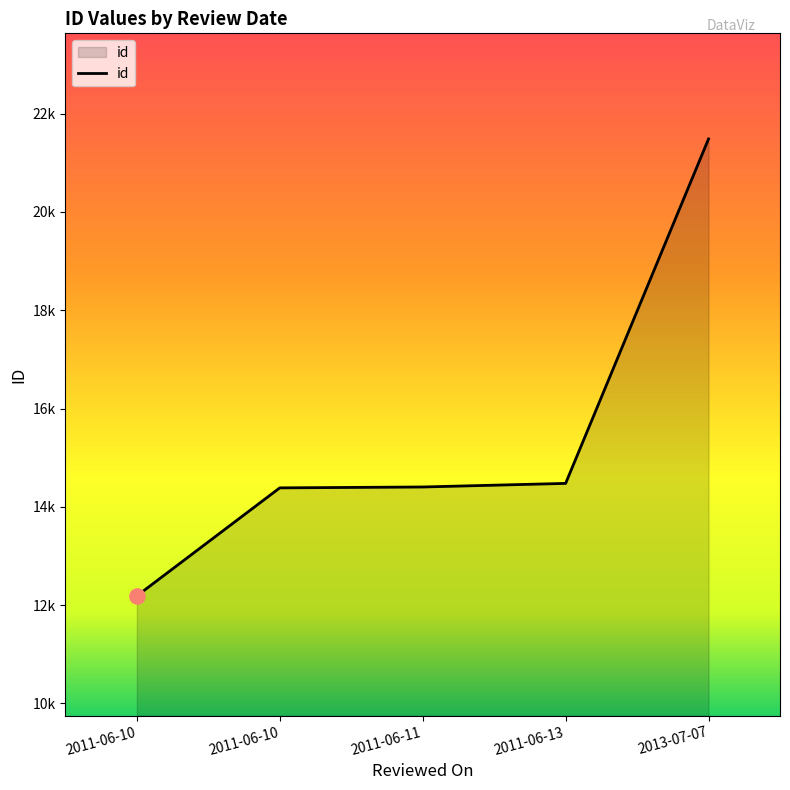

Approximately how many times larger is the value at 2013-07-07 compared to 2011-06-11?

1.5